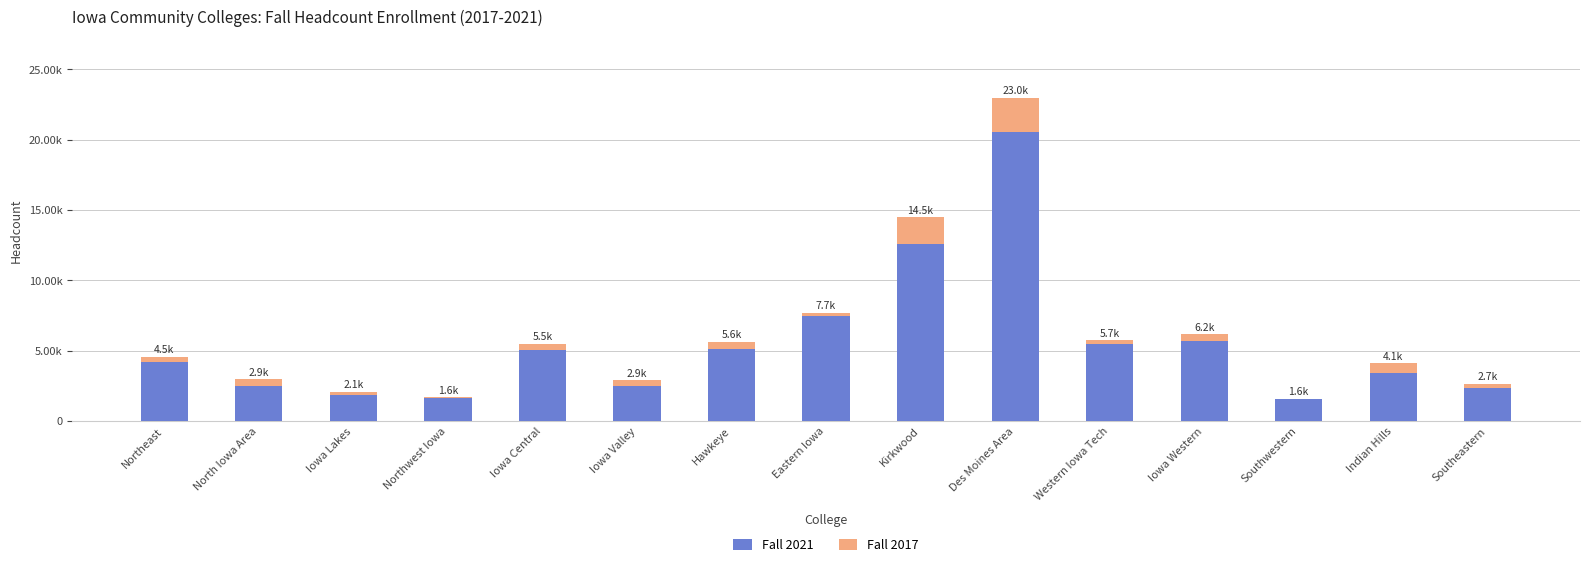

How many bars are there in each group?

2